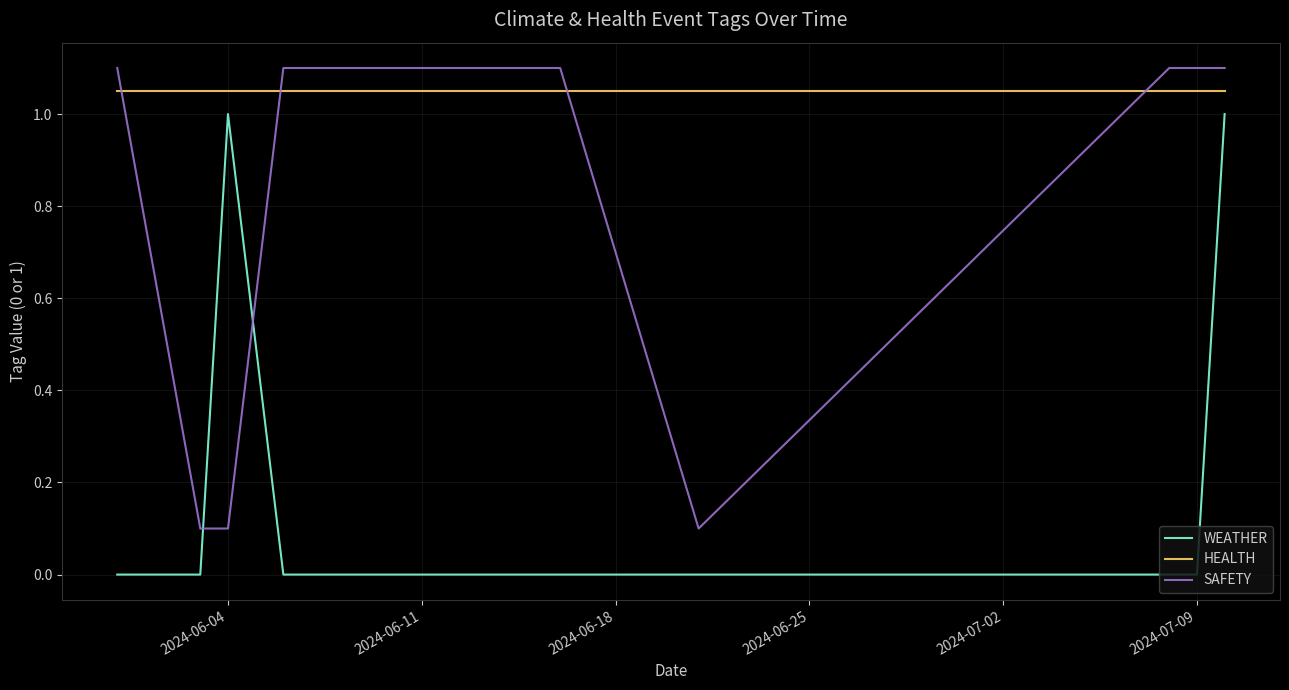

After their last crossing, which series has the higher values: WEATHER or SAFETY?

SAFETY